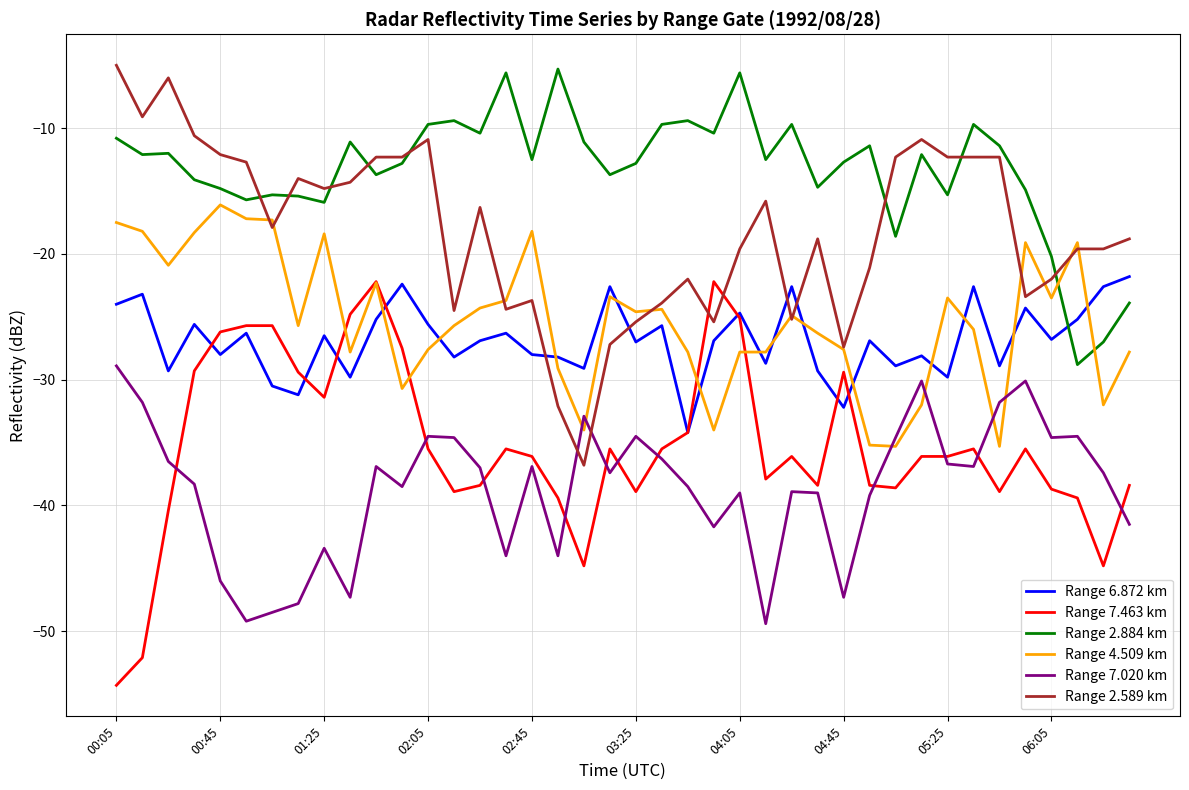

What is the minimum value for Range 7.020 km?

-49.4